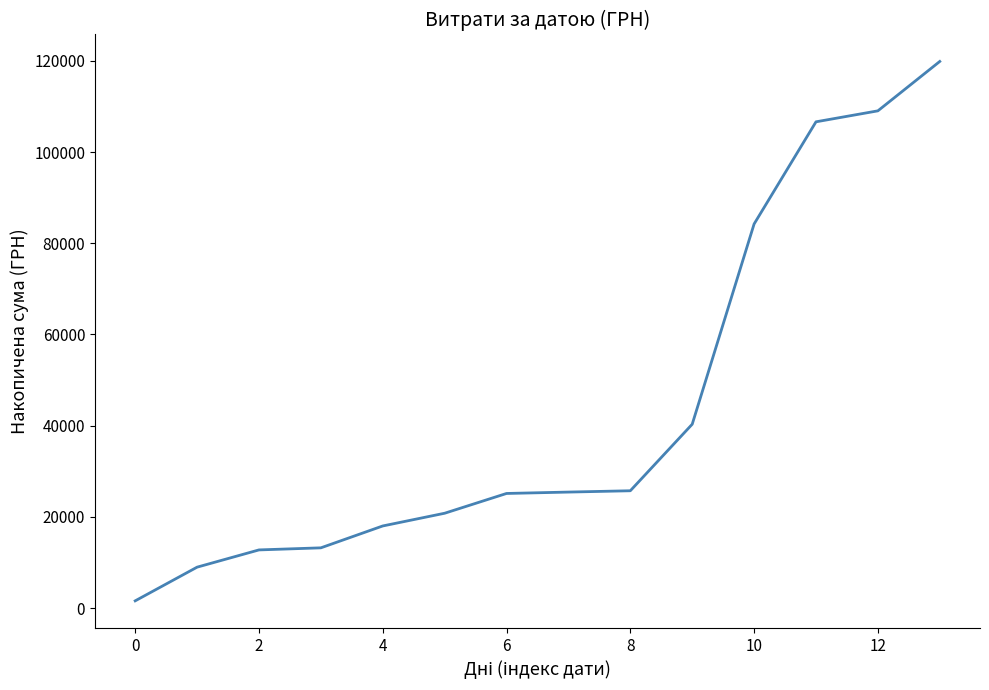

What is the greatest value displayed?

119857.7